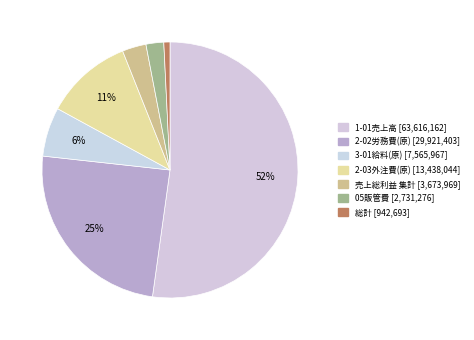

Is it true that 2-03外注費(原) is 26% of the pie?

False